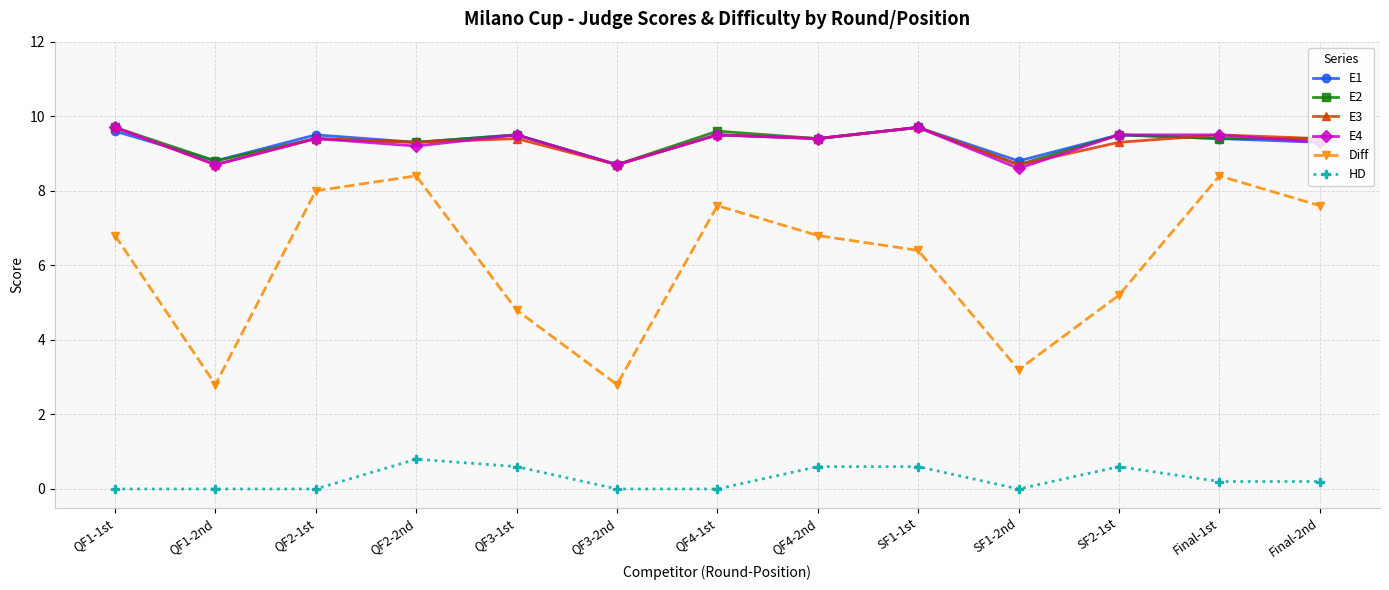

What is the difference between the maximum and second lowest values in the Diff series?

5.6